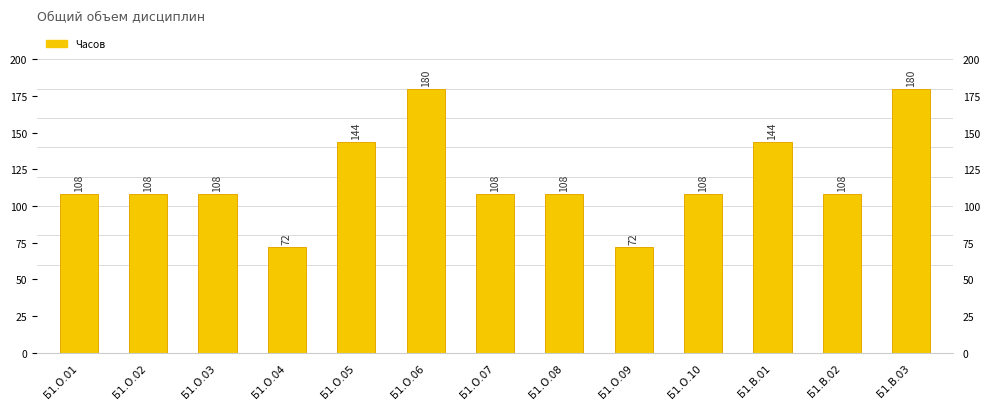

Reading left to right, extract all data points from this chart.

Б1.О.01=108	Б1.О.02=108	Б1.О.03=108	Б1.О.04=72	Б1.О.05=144	Б1.О.06=180	Б1.О.07=108	Б1.О.08=108	Б1.О.09=72	Б1.О.10=108	Б1.В.01=144	Б1.В.02=108	Б1.В.03=180